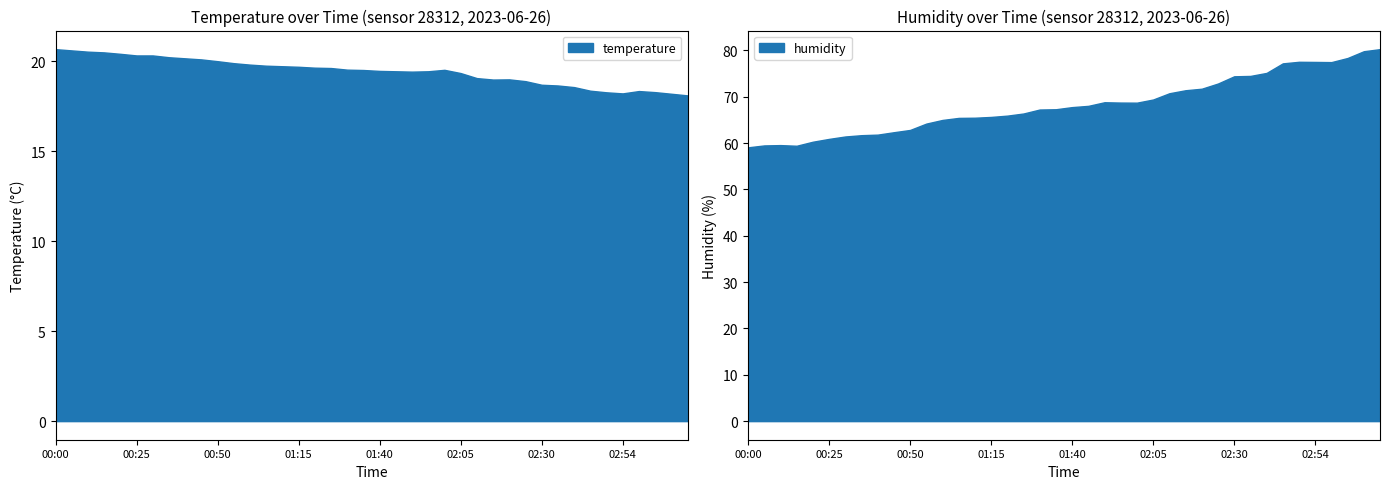

Is it true that temperature equals 18.6 at 02:39?

True